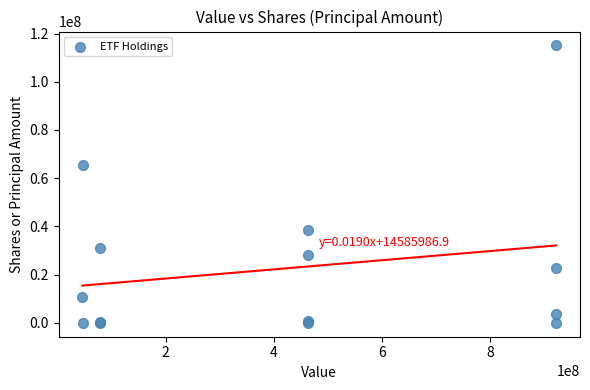

What Y value in the scatter plot is closest to 57528000?

65573000